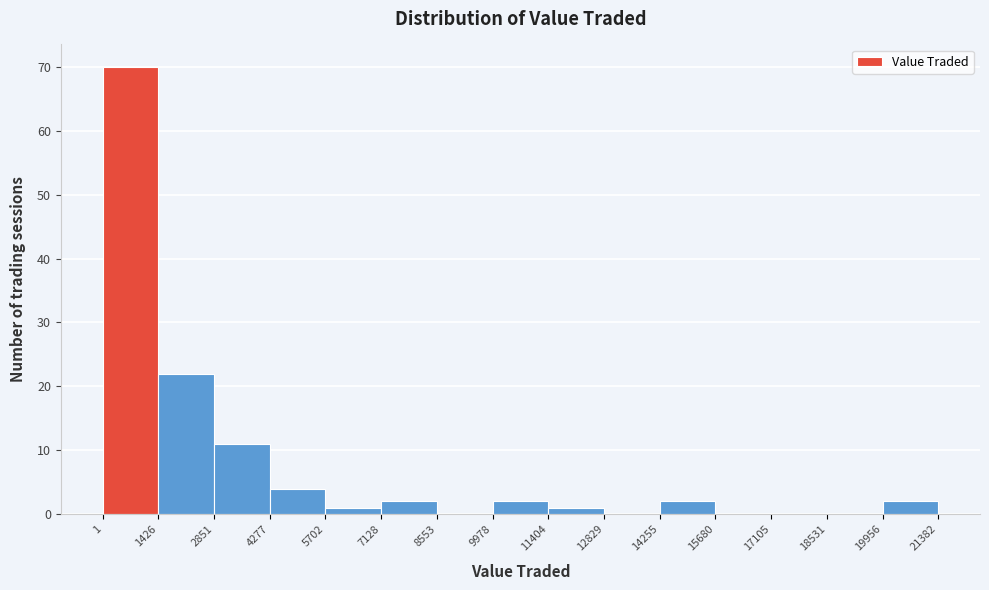

Reading left to right, transcribe this chart: for each bar, give the range it covers on the x-axis and its height. The values are not printed on the chart, so give them approximately, as read against the axis.

1 to 1426: 70
1426 to 2851: 22
2851 to 4277: 11
4277 to 5702: 4
5702 to 7128: 1
7128 to 8553: 2
8553 to 9978: 0
9978 to 11404: 2
11404 to 12829: 1
12829 to 14255: 0
14255 to 15680: 2
15680 to 17105: 0
17105 to 18531: 0
18531 to 19956: 0
19956 to 21382: 2